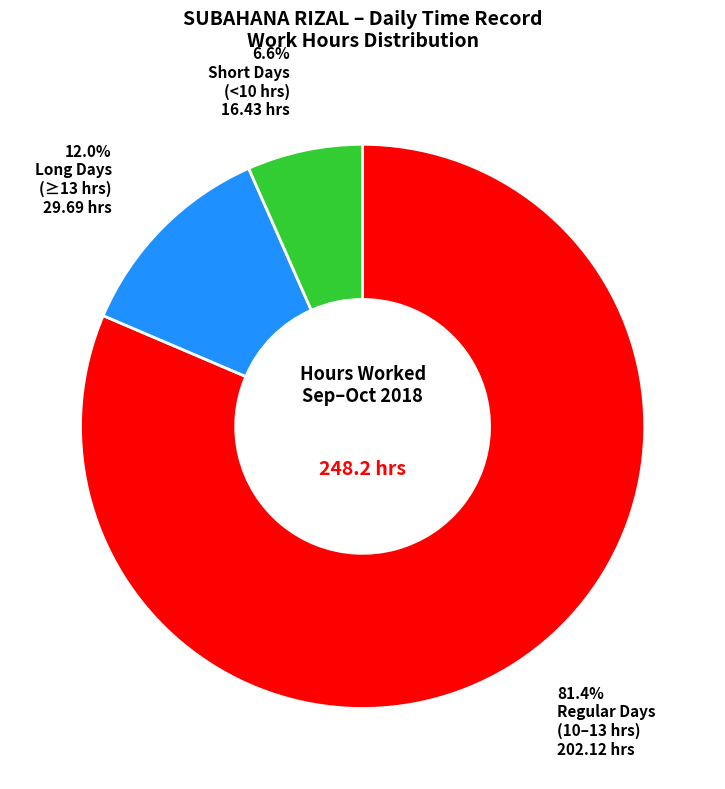

Is there any slice that represents more than half of the pie?

Yes